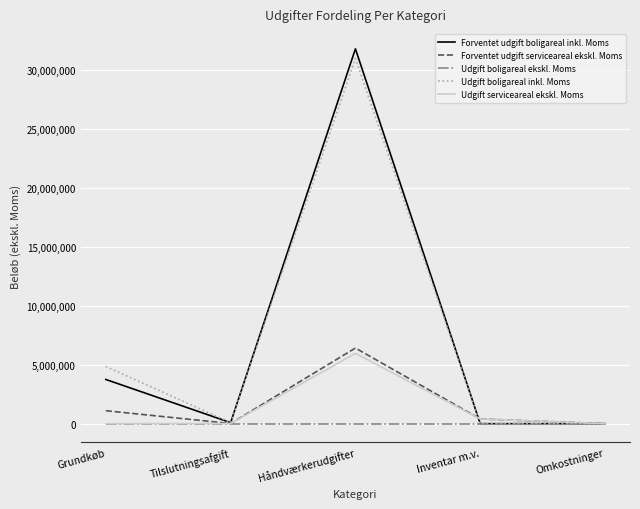

What is the maximum value shown in the chart?

31783929.0